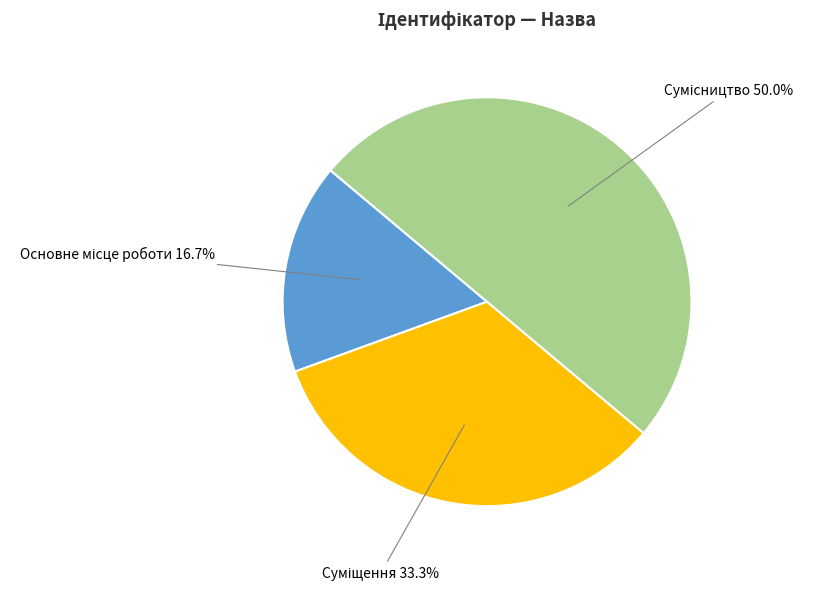

Which category has the smallest portion of the pie?

Основне місце роботи